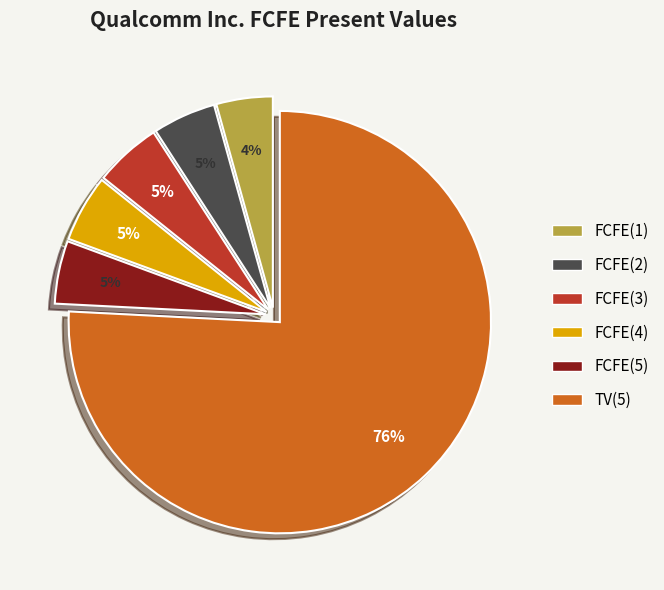

What is the largest slice in the pie chart?

TV(5)